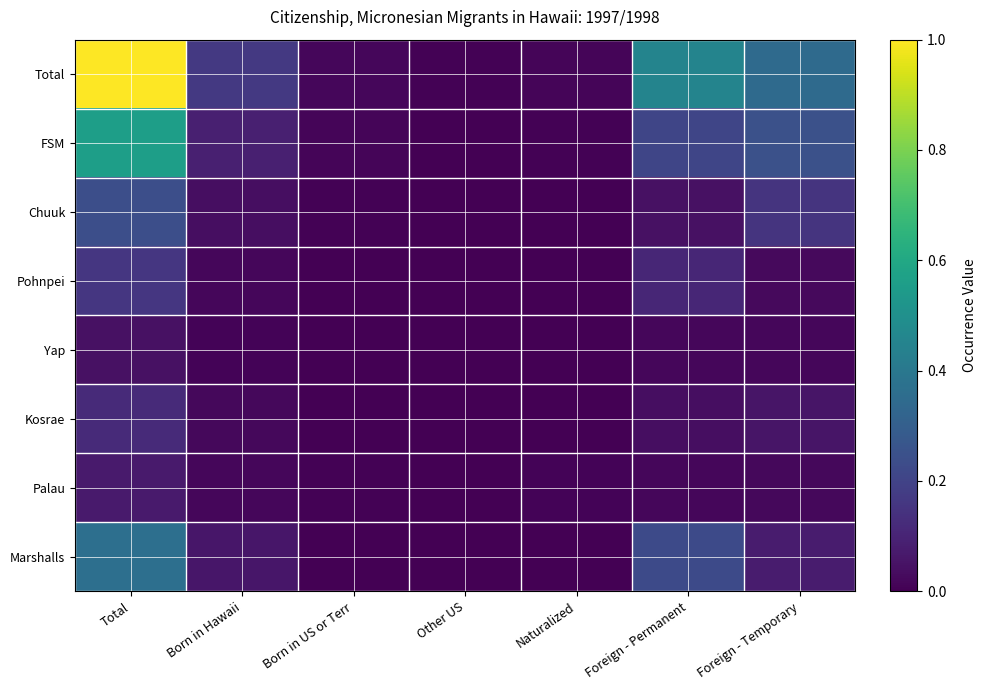

What is the spread (max minus min) of values at Foreign - Permanent?

0.4